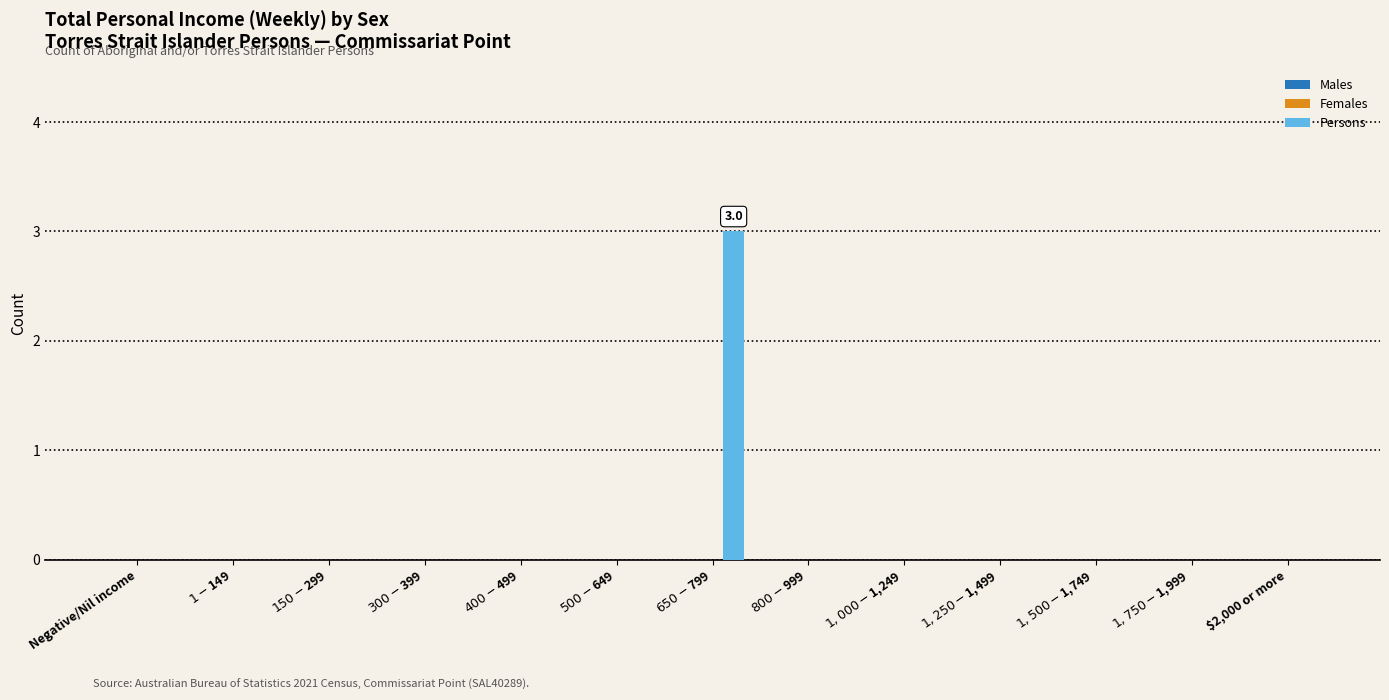

What is the maximum value shown in the chart?

3